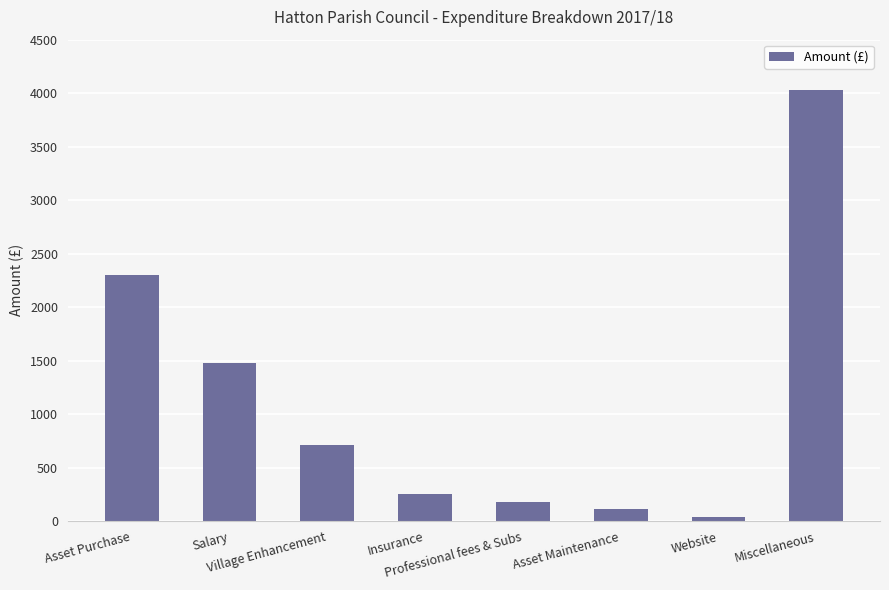

Rank the categories by value from highest to lowest.

Miscellaneous, Asset Purchase, Salary, Village Enhancement, Insurance, Professional fees & Subs, Asset Maintenance, Website